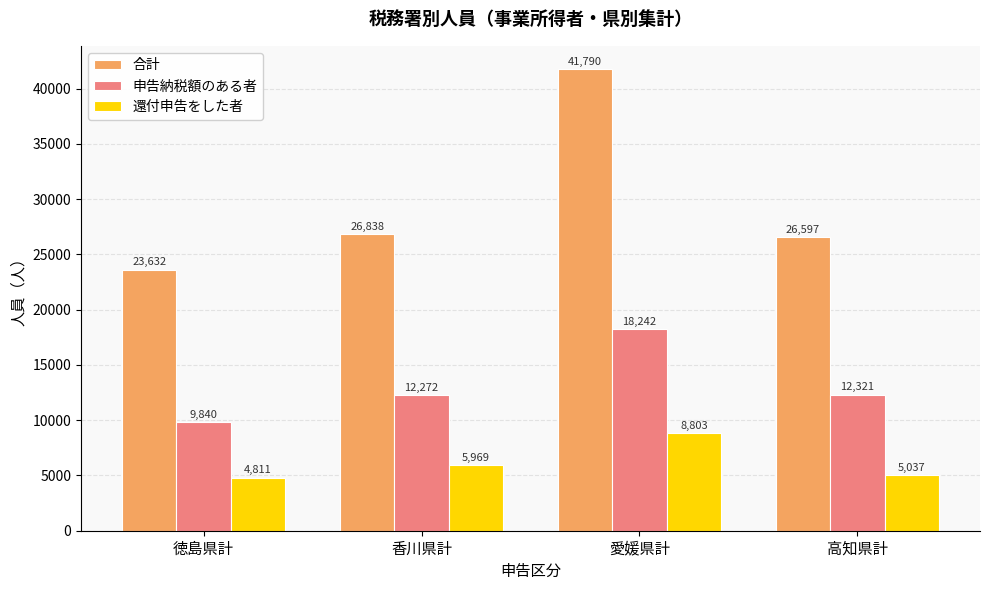

How many distinct data groups are displayed?

3